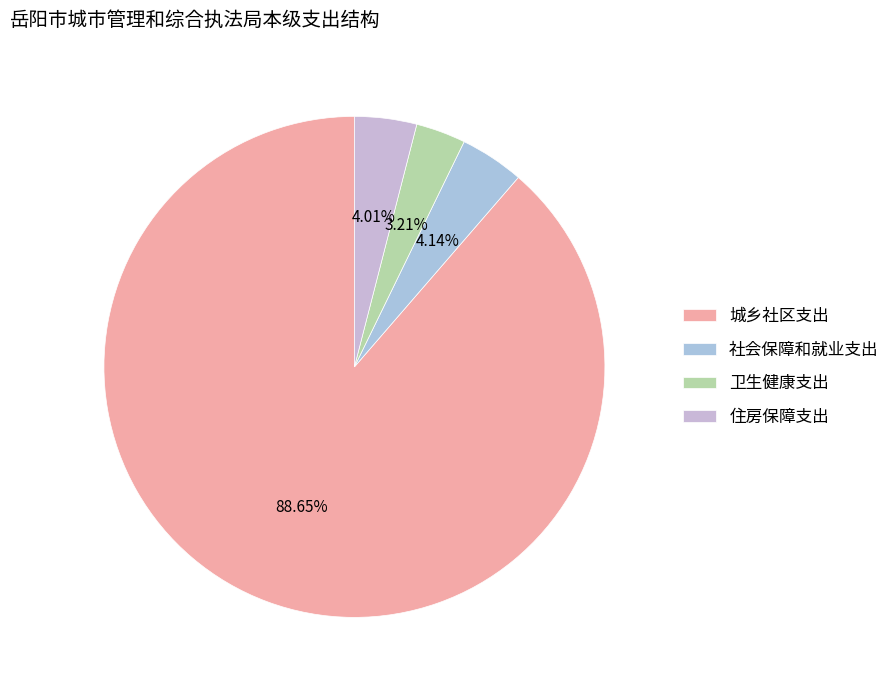

To the nearest percent, what is the difference between the 城乡社区支出 and 社会保障和就业支出 slice percentages?

85%